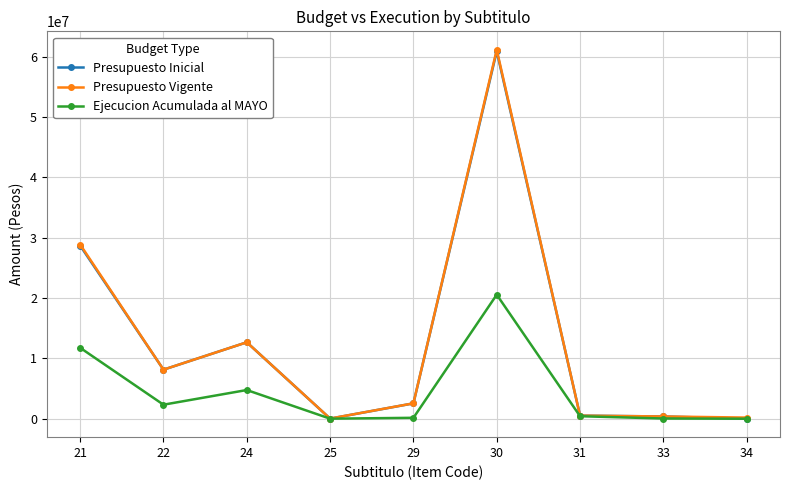

At which label is Ejecucion Acumulada al MAYO closest to 10282378?

21